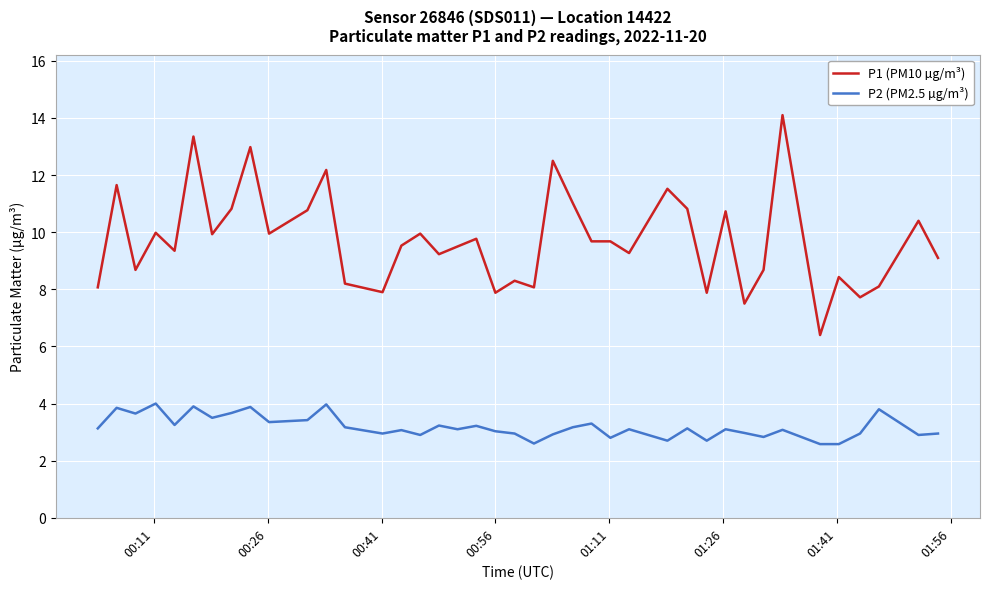

List the series in order of their overall mean, highest first.

P1 (PM10 µg/m³), P2 (PM2.5 µg/m³)